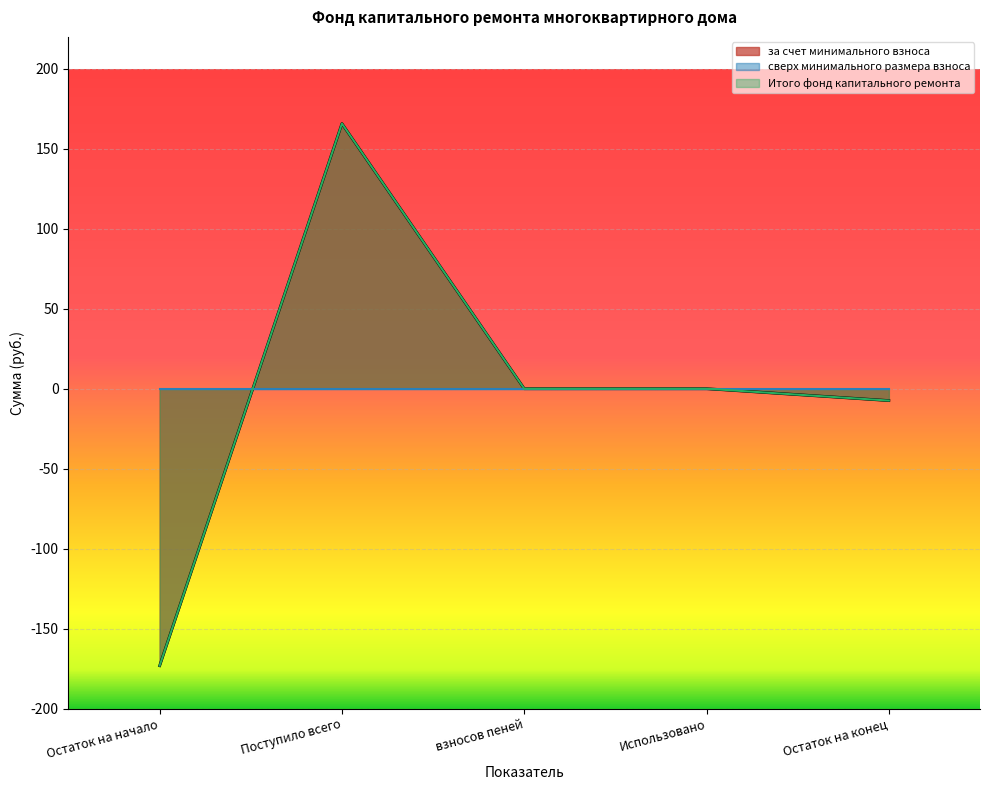

Where does the Итого фонд капитального ремонта series first go above 0?

Поступило всего